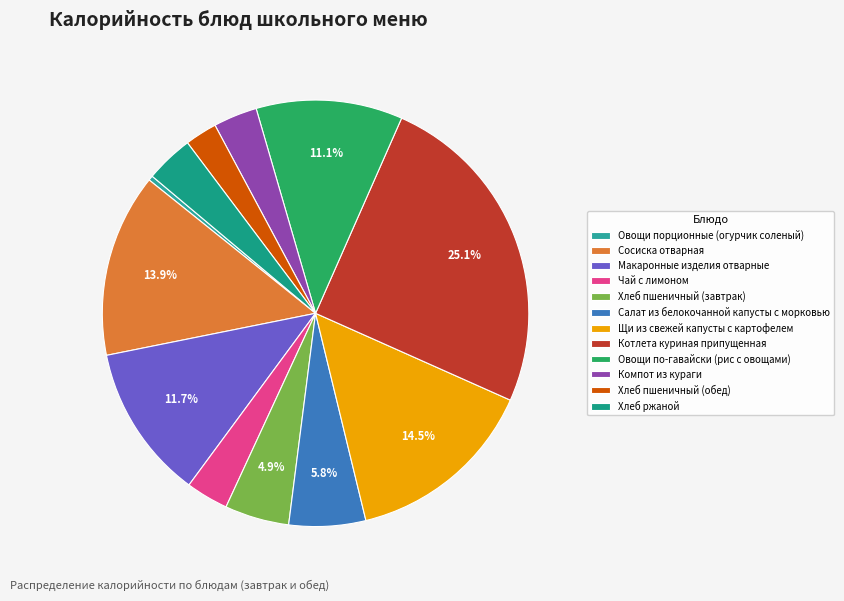

To the nearest percent, what is the difference between the Овощи по-гавайски (рис с овощами) and Овощи порционные (огурчик соленый) slice percentages?

11%